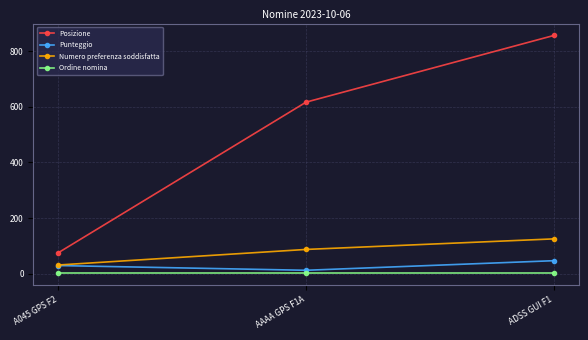

Which series changed the most between A045 GPS F2 and AAAA GPS F1A?

Posizione